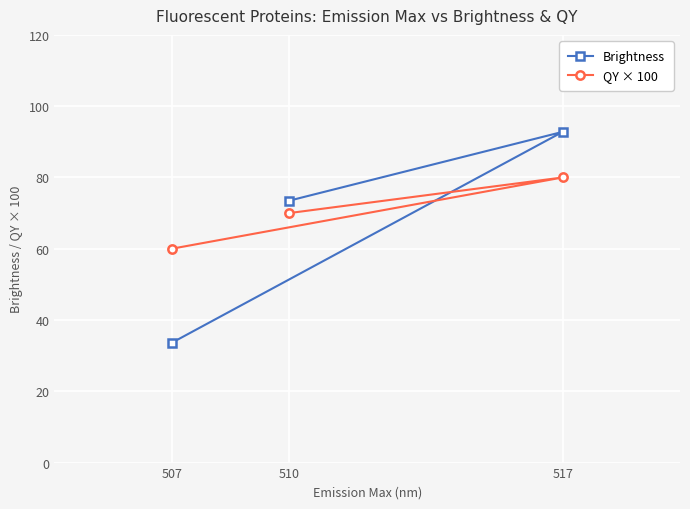

Reading left to right, what are all the values shown in this chart?

Brightness: 507=33.6	510=73.5	517=92.8
QY × 100: 507=60.0	510=70.0	517=80.0